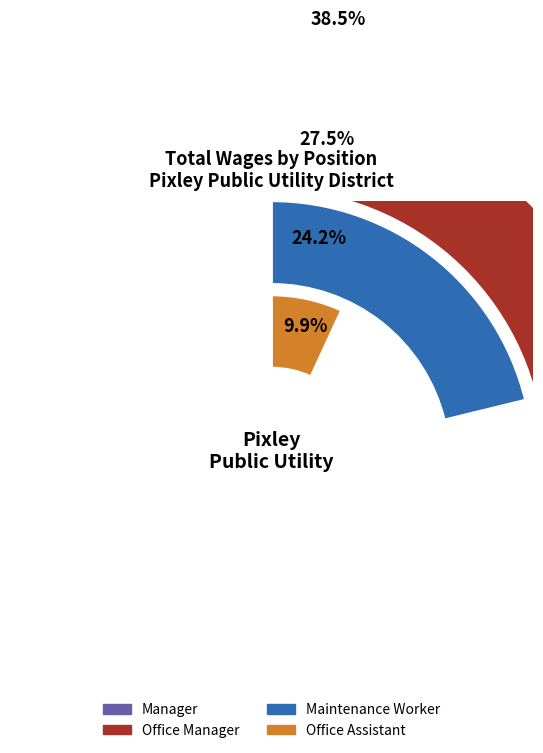

Which category has the biggest portion of the pie?

Manager